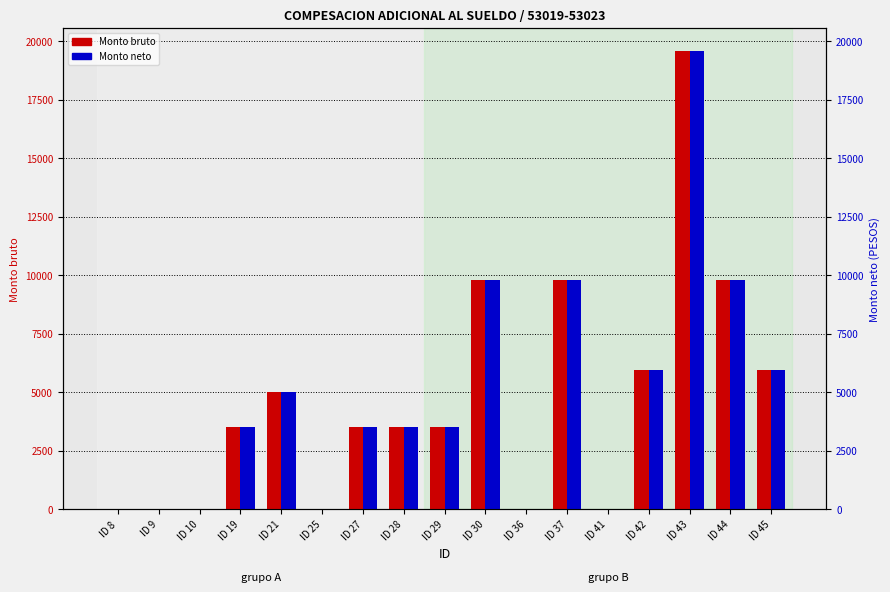

How many values in the Monto neto series exceed 3500?

7